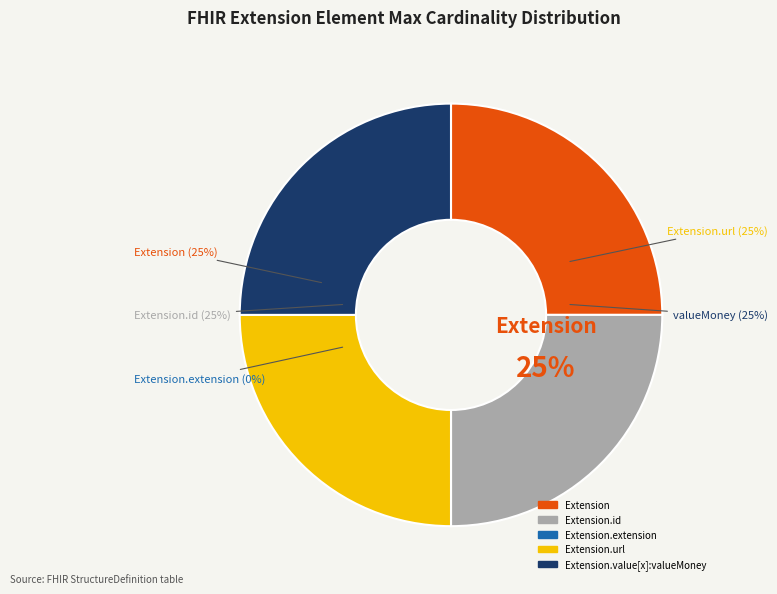

Is it true that Extension.url is 20% of the pie?

False